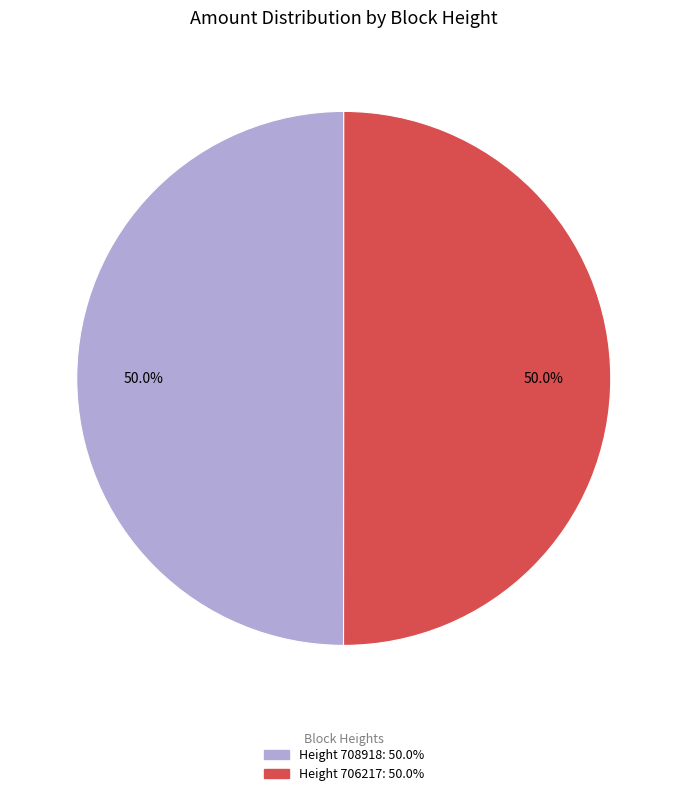

Count the number of slices in the pie.

2